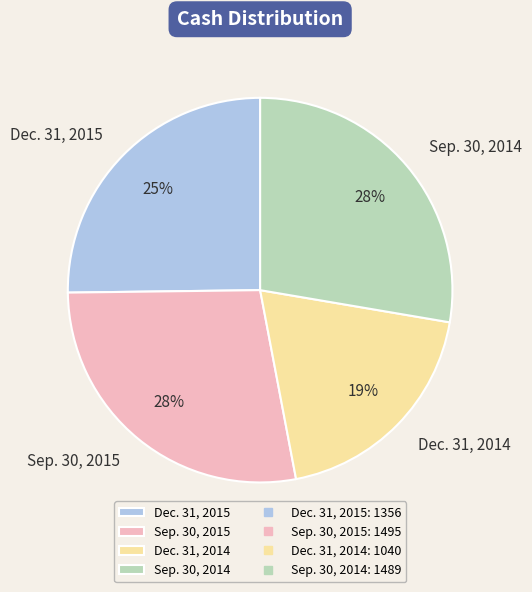

To the nearest percent, what is the average slice percentage?

25%